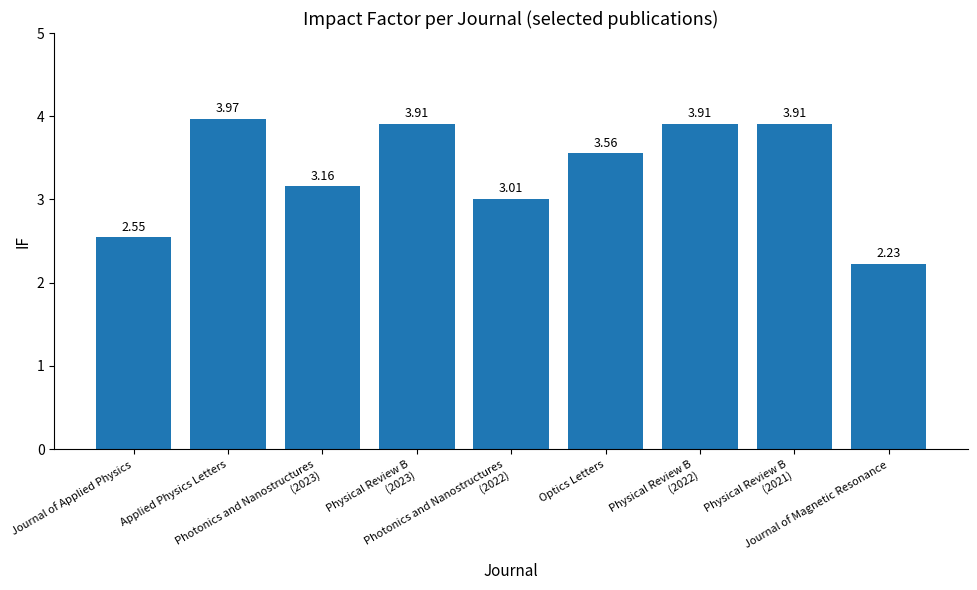

What is the difference between the second highest and second lowest values?

1.4